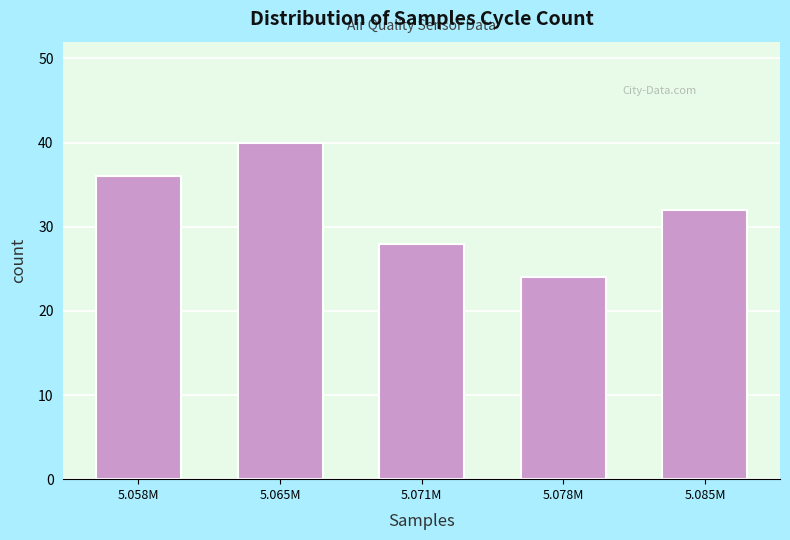

Reading left to right, transcribe all the data shown in this chart.

36	40	28	24	32